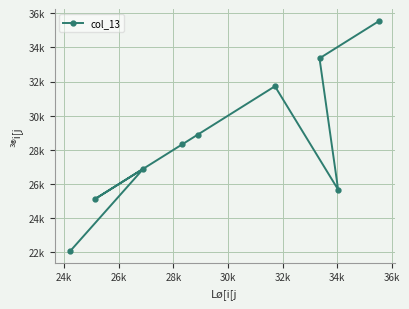

Does the chart have visible grid lines?

Yes